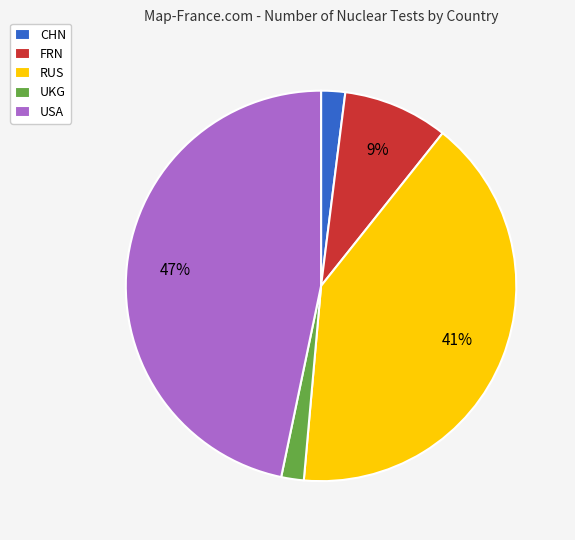

To the nearest percent, what percentage of the pie is USA?

47%